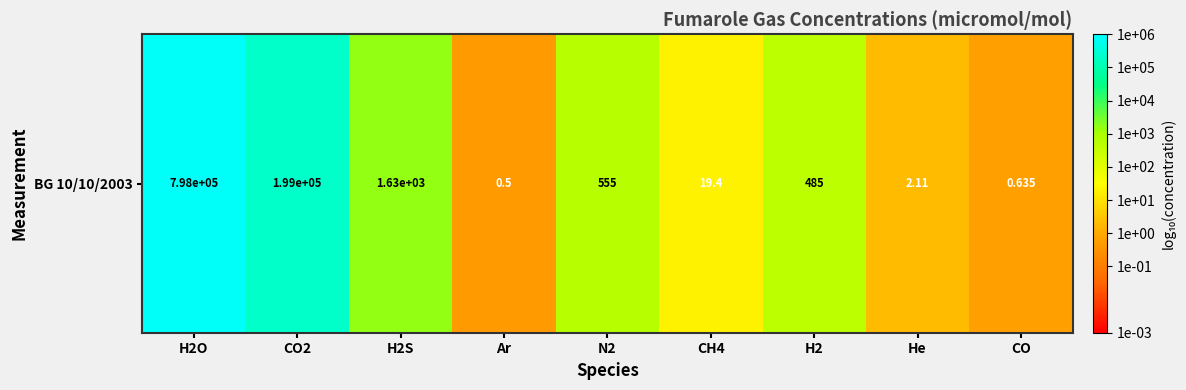

At which category does the chart reach its minimum across all series?

Ar